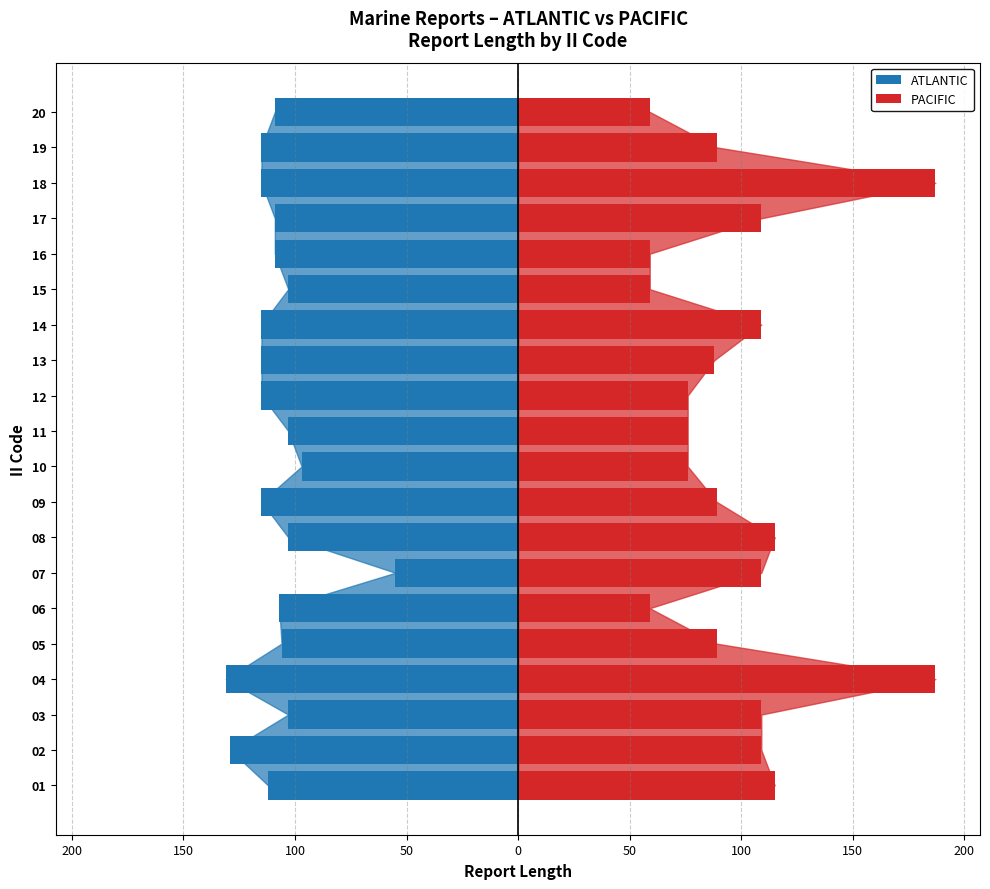

The ATLANTIC series shows -148 at 03. True or false?

False